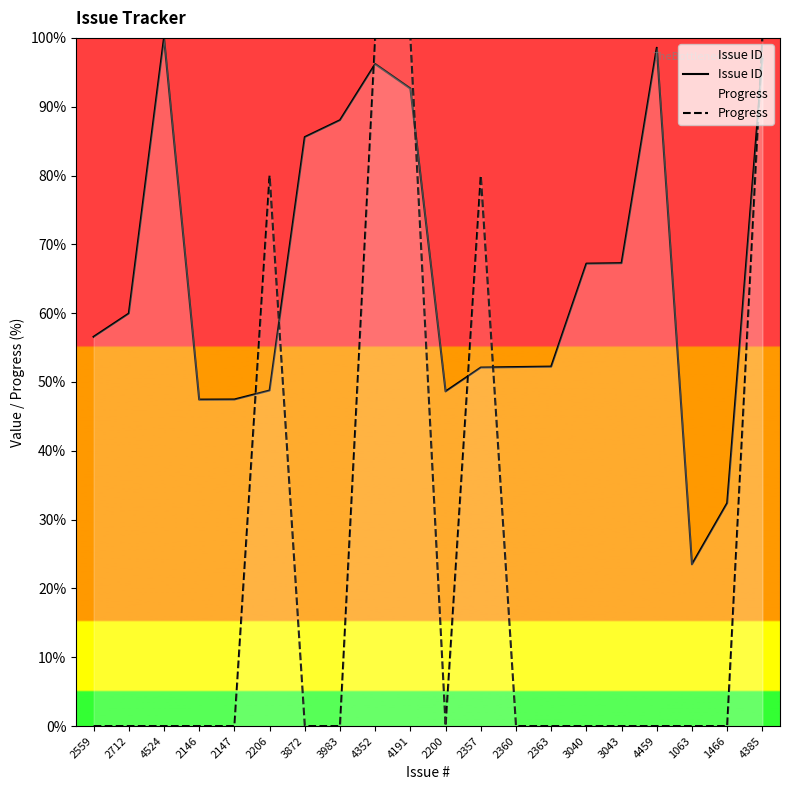

Which series ends up on top after the final intersection of Issue ID and Progress?

Progress